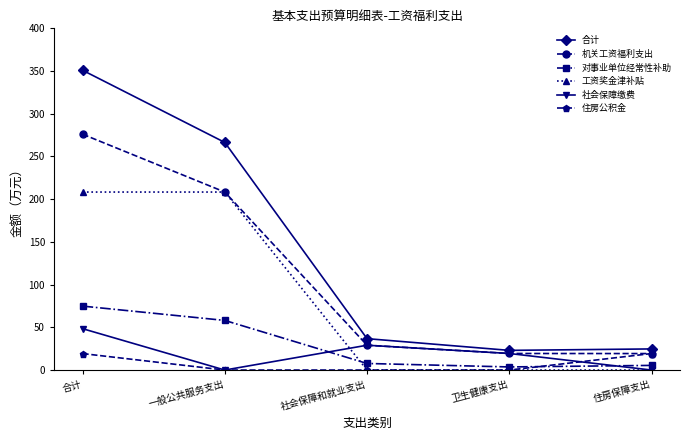

What is the label of the 3rd point from the left?

社会保障和就业支出